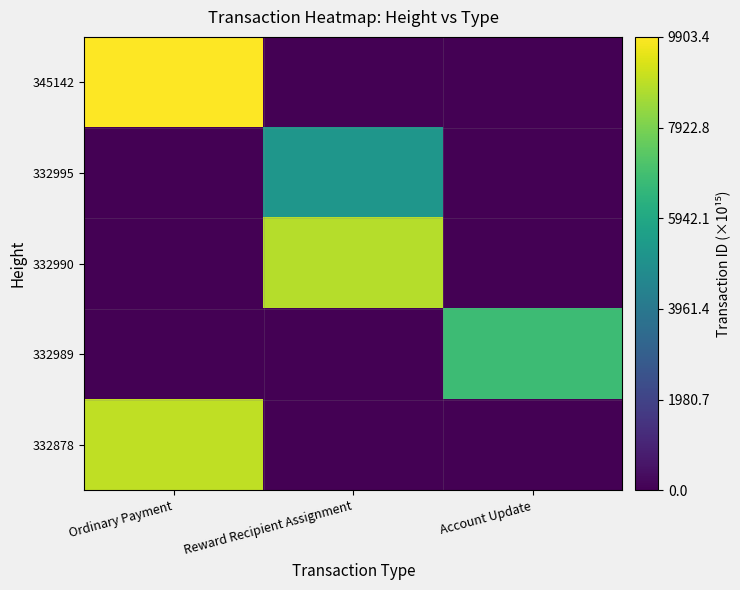

At which category is the sum across all series the highest?

Ordinary Payment